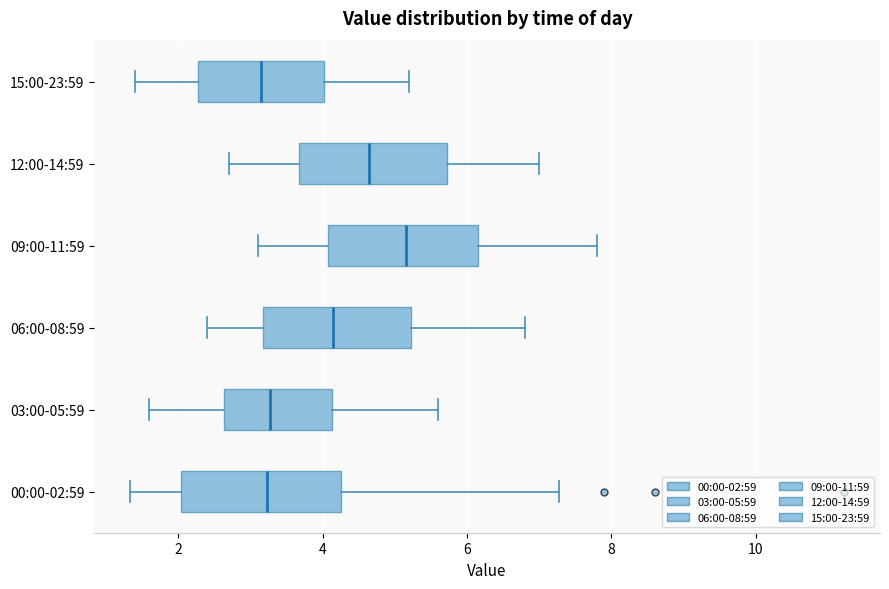

Reading bottom to top, transcribe this box plot: for each box, give where its median line is, the range the box spans, and where its two whiskers end, as read against the x-axis. The values are not printed on the chart, so give them approximately, as read against the axis.

00:00-02:59: median 3.2, box 2.0 to 4.2, whiskers 1.4 to 7.2
03:00-05:59: median 3.2, box 2.6 to 4.2, whiskers 1.6 to 5.6
06:00-08:59: median 4.2, box 3.2 to 5.2, whiskers 2.4 to 6.8
09:00-11:59: median 5.2, box 4.0 to 6.2, whiskers 3.2 to 7.8
12:00-14:59: median 4.6, box 3.6 to 5.8, whiskers 2.8 to 7.0
15:00-23:59: median 3.2, box 2.2 to 4.0, whiskers 1.4 to 5.2